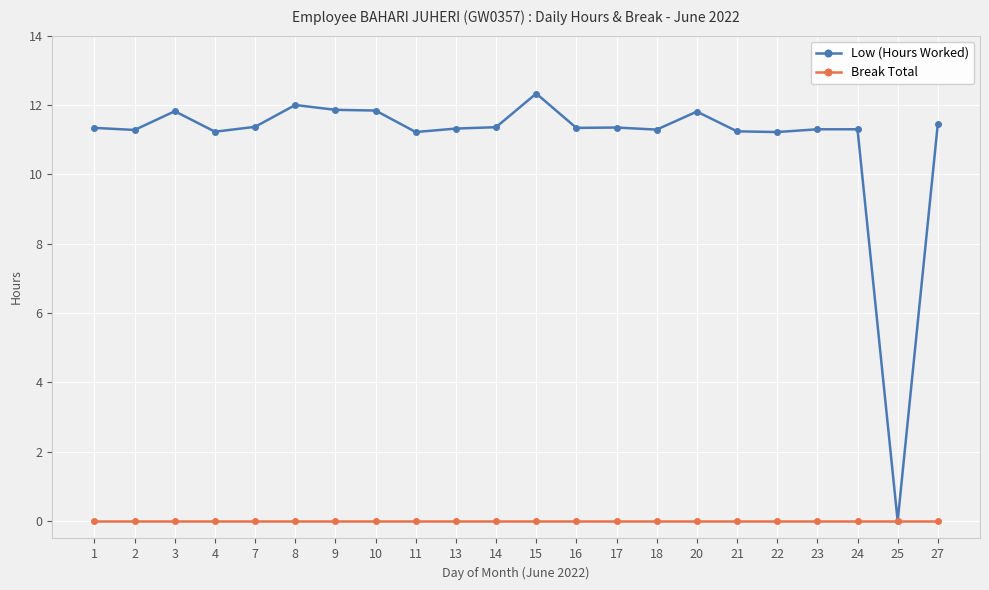

How many lines are shown in the chart?

2